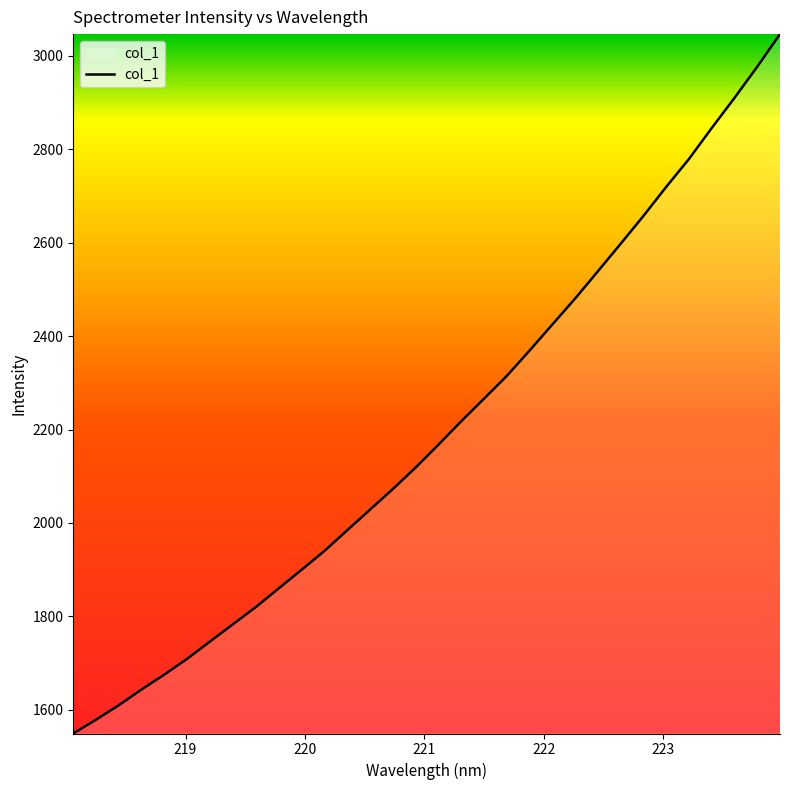

What is the greatest value displayed?

3046.7